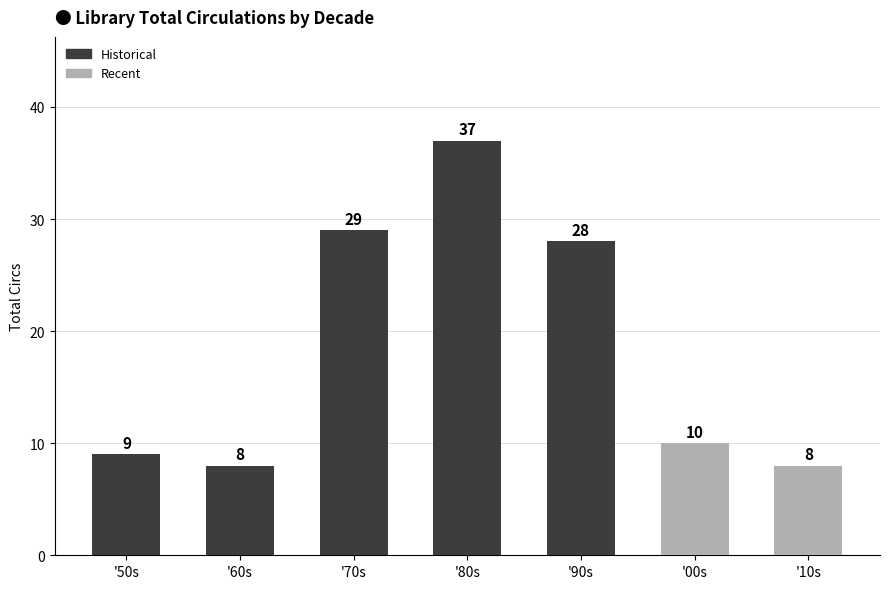

What is the minimum value shown in the chart?

8